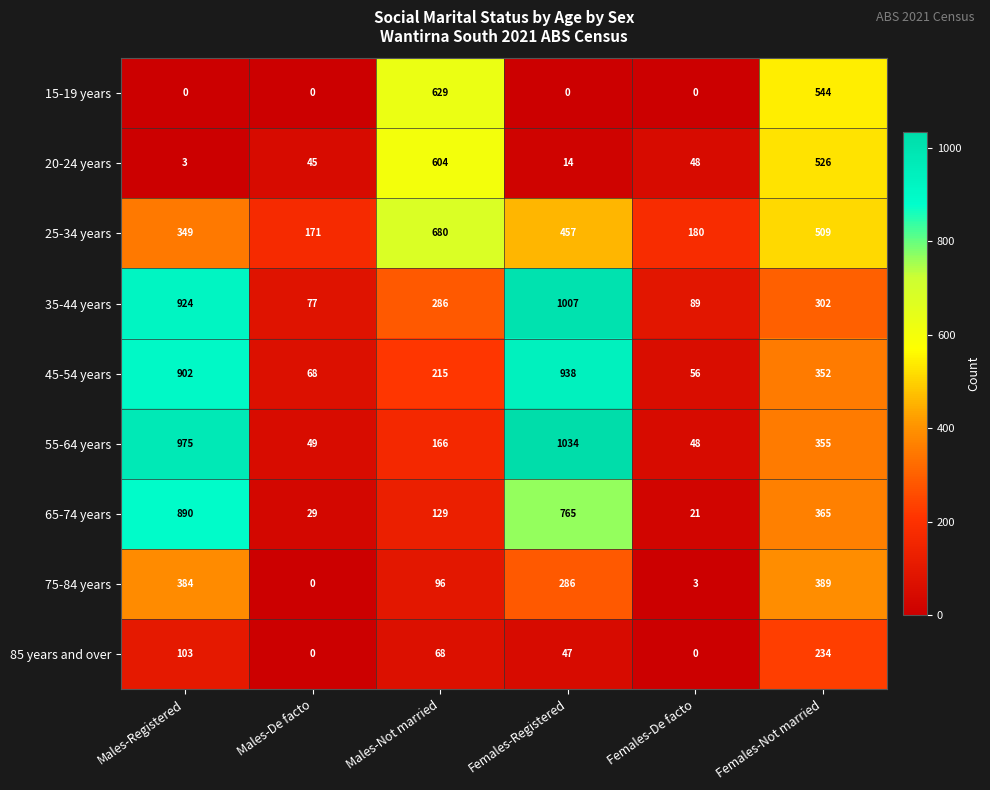

What is the difference between the maximum and minimum values in the 75-84 years series?

389